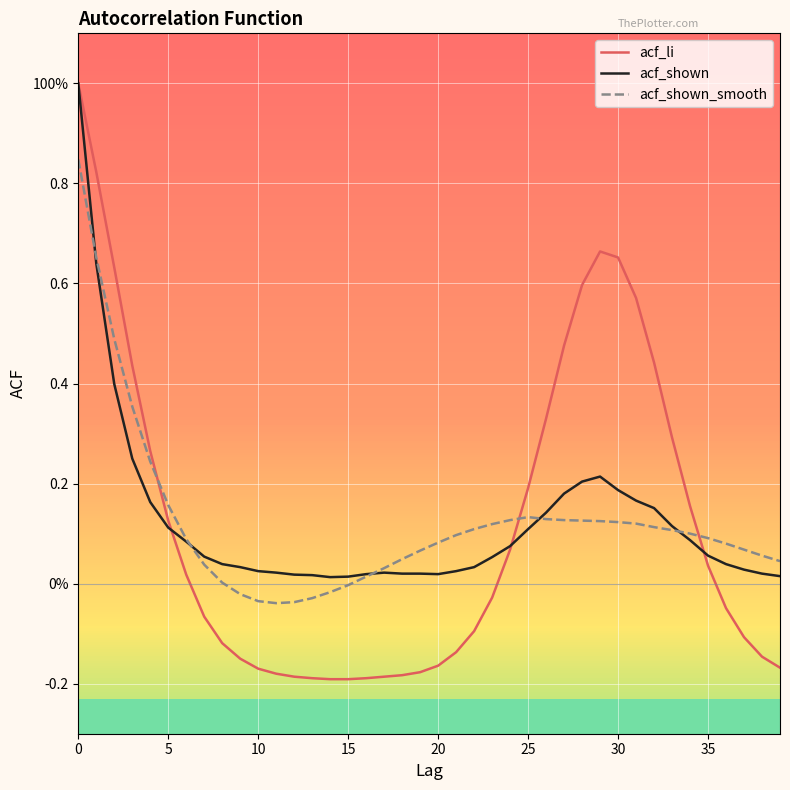

What are all the series names shown in the legend?

acf_li, acf_shown, acf_shown_smooth